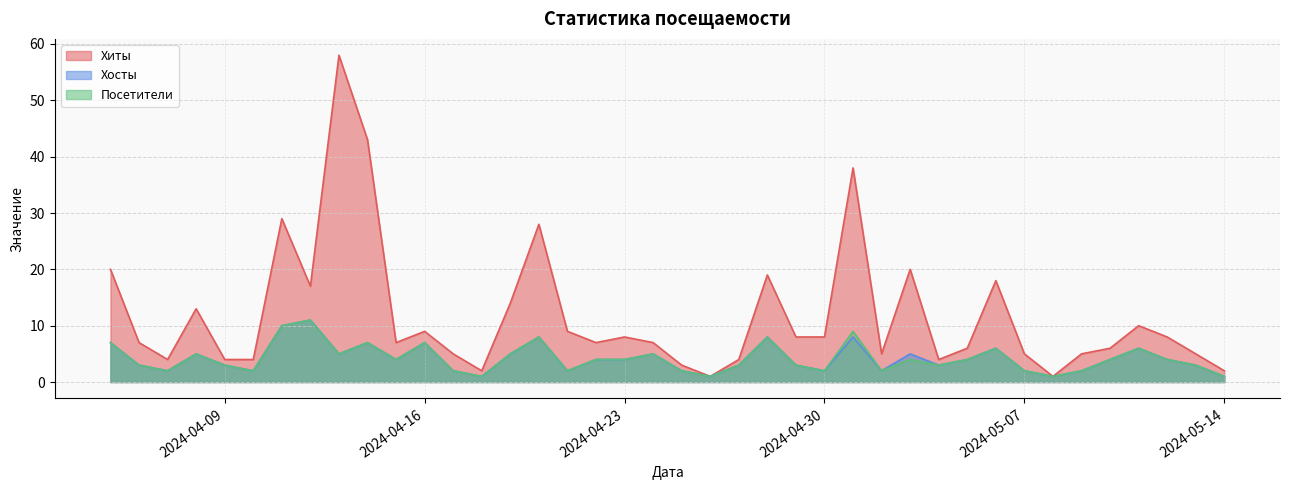

True or false: Хосты has a value of 4 at 2024-05-05.

True